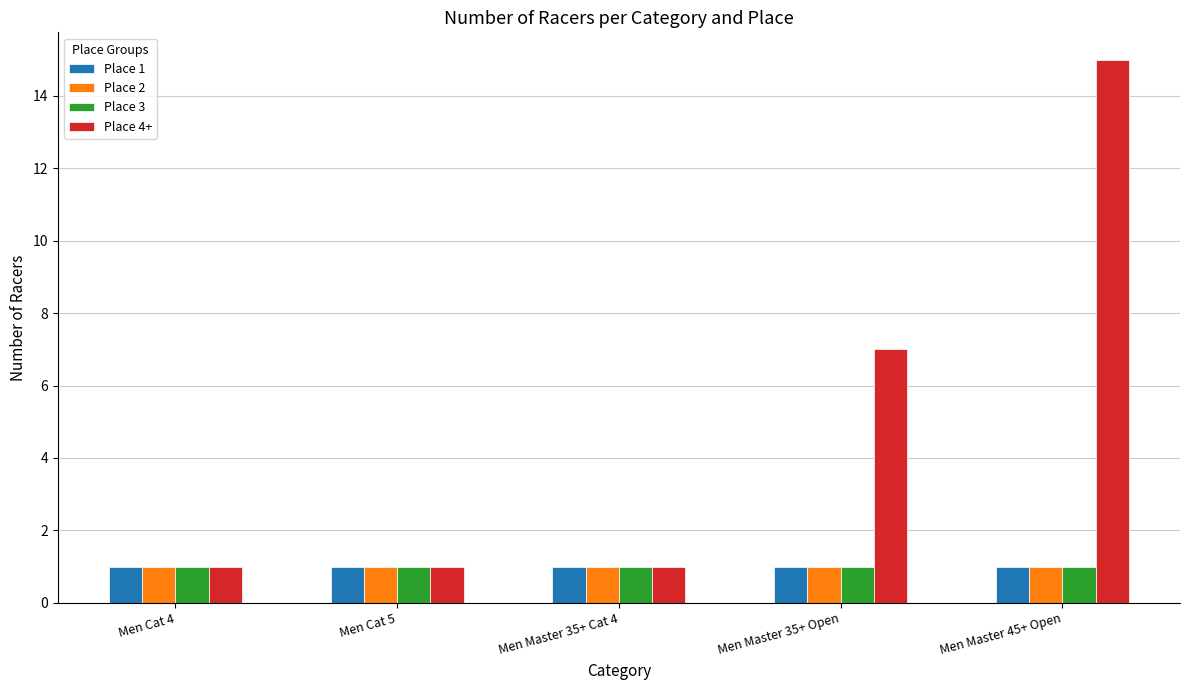

What is the sum of all Place 1 values?

5